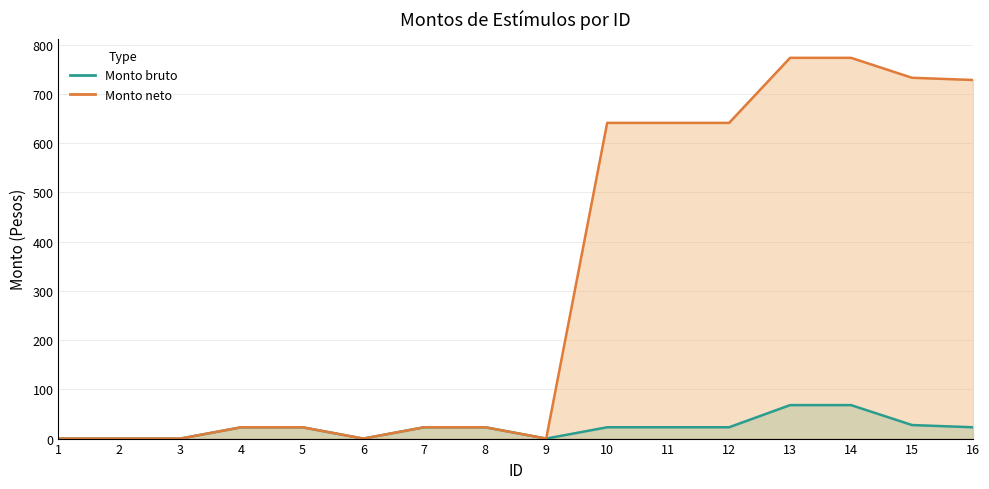

True or false: Monto bruto and Monto neto intersect in this chart.

False